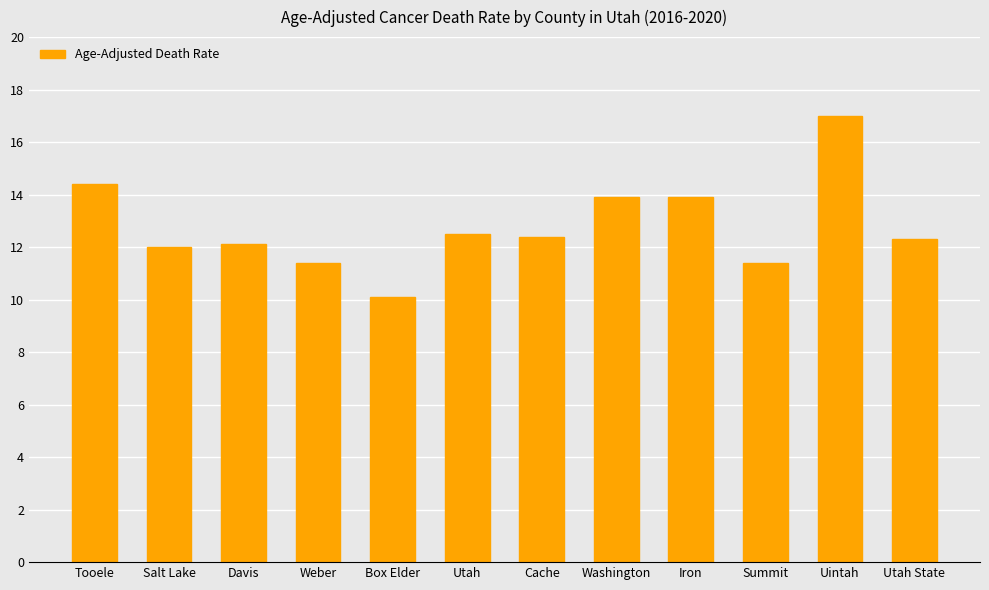

The value at Box Elder is 16.1. True or false?

False